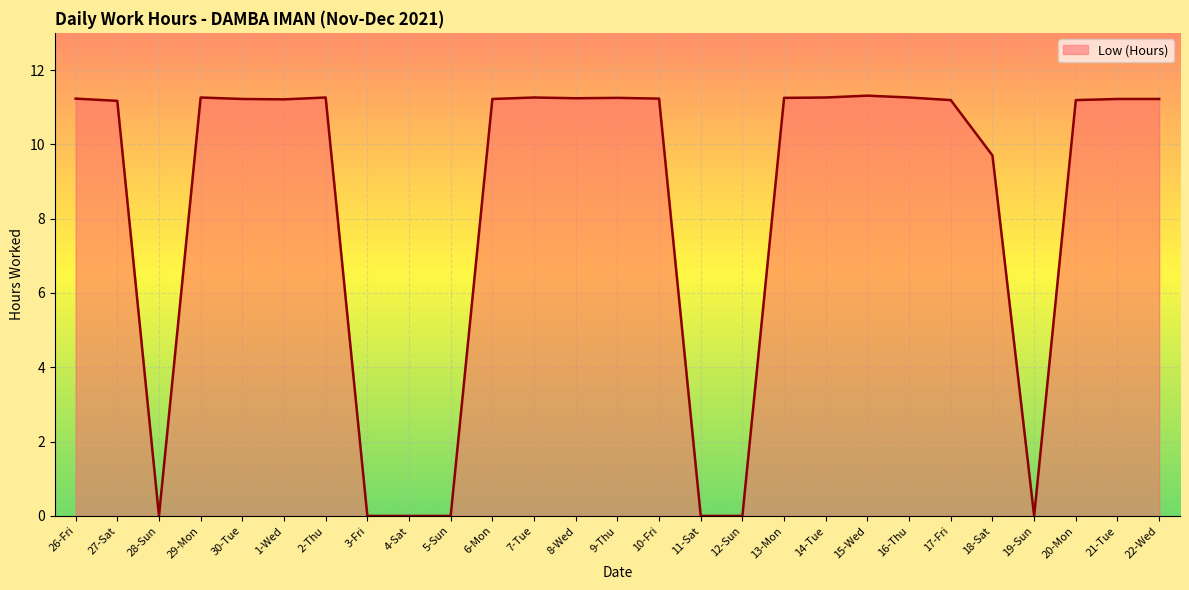

What is the ratio of the value at 26-Fri to the value at 2-Thu?

1.0